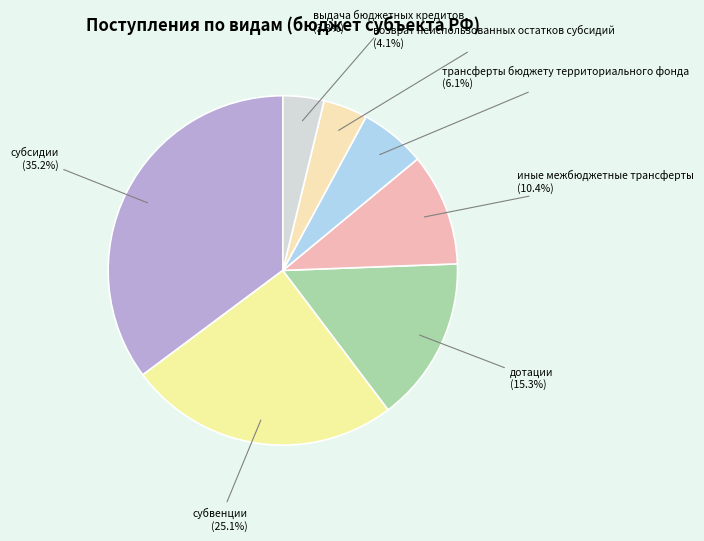

To the nearest percent, what is the difference between the largest and smallest slice percentages?

31%